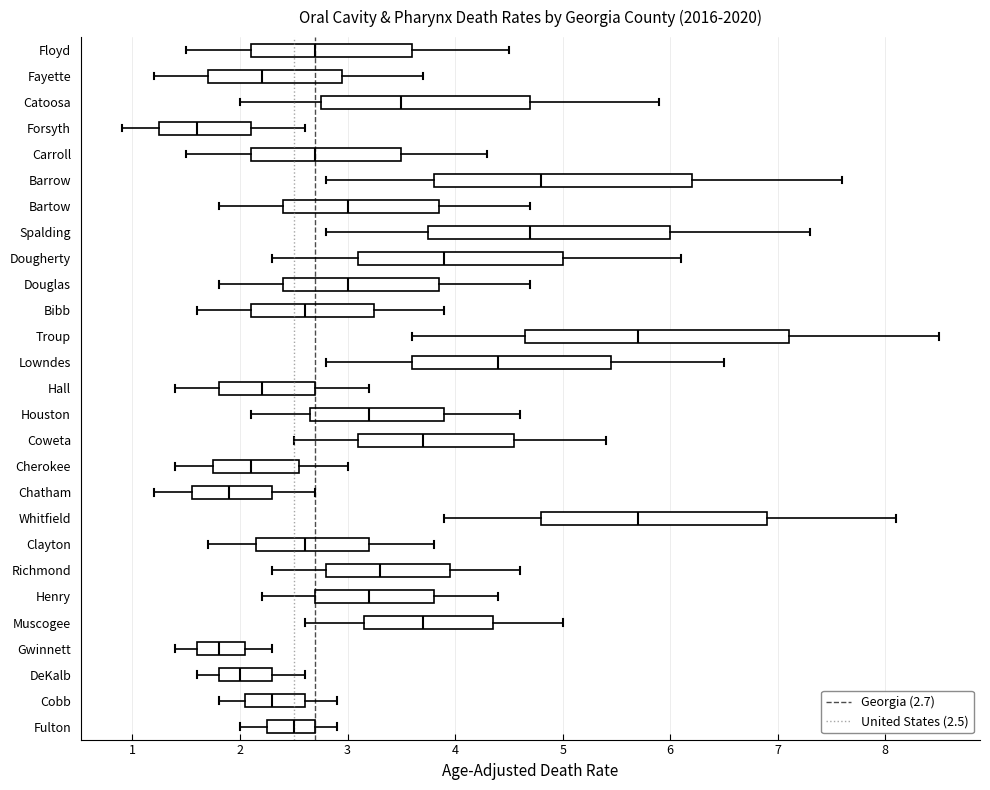

Which box's median line is the furthest to the left?

Forsyth